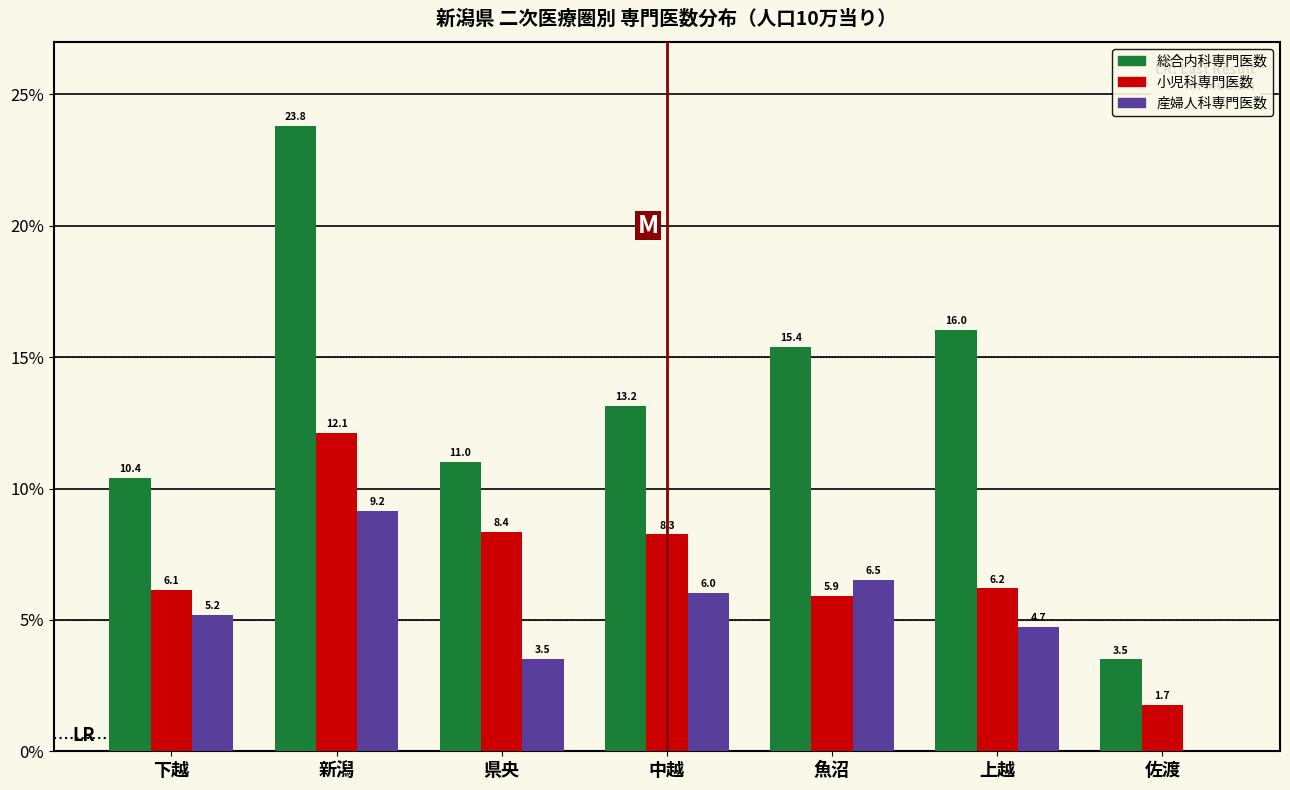

Reading right to left, extract all data points from this chart.

総合内科専門医数: 佐渡=3.5	上越=16.0	魚沼=15.4	中越=13.2	県央=11.0	新潟=23.8	下越=10.4
小児科専門医数: 佐渡=1.7	上越=6.2	魚沼=5.9	中越=8.3	県央=8.4	新潟=12.1	下越=6.1
産婦人科専門医数: 佐渡=0.0	上越=4.7	魚沼=6.5	中越=6.0	県央=3.5	新潟=9.2	下越=5.2